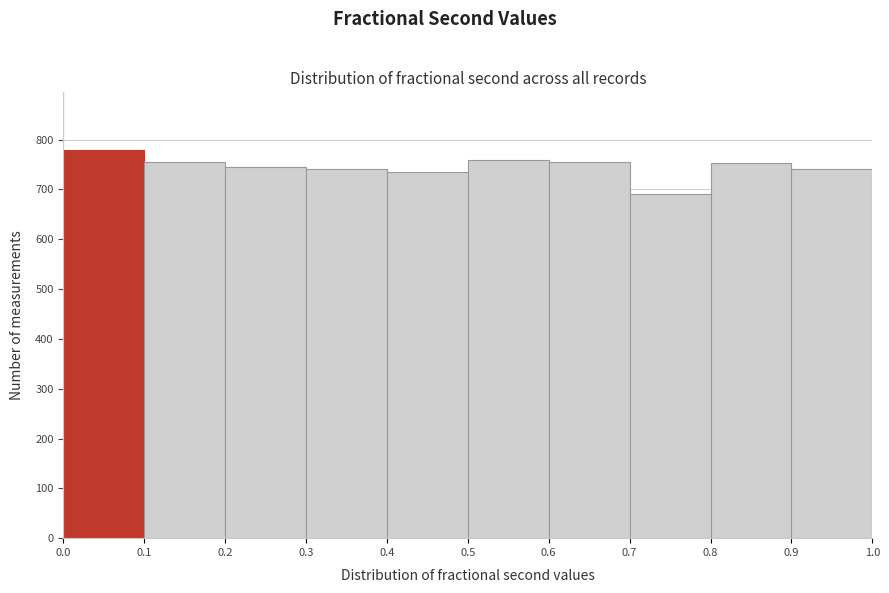

Over which range of the x-axis is the bar tallest?

0.0 to 0.1